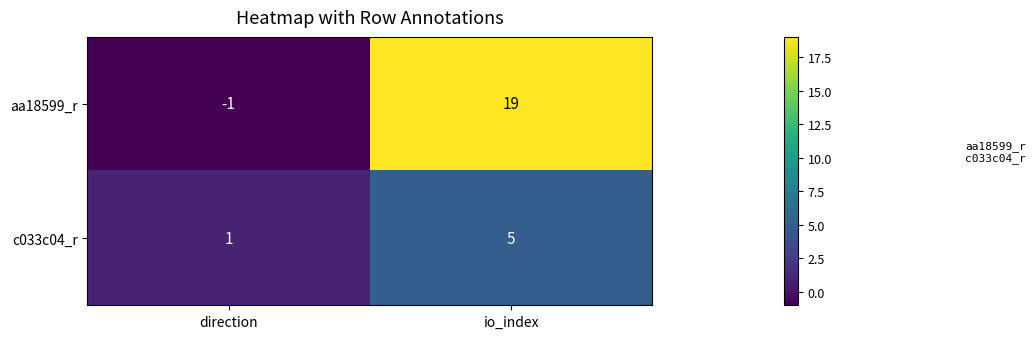

What is the average value of the aa18599_r series?

9